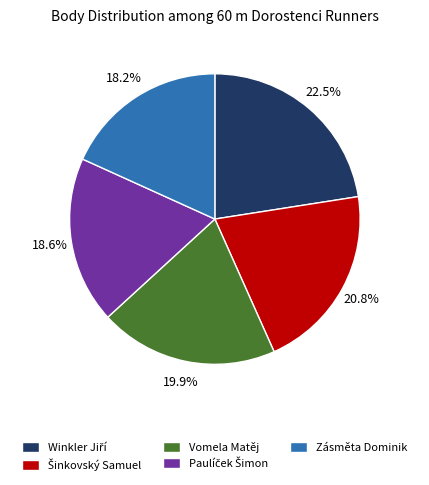

Does Vomela Matěj account for over 50% of the chart?

No